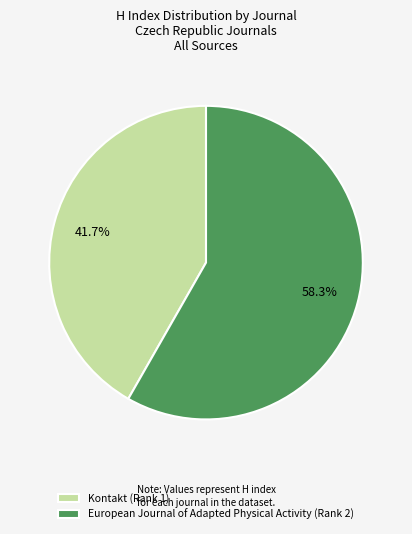

What is the total percentage of European Journal of Adapted Physical Activity (Rank 2) and Kontakt (Rank 1)?

100.0%